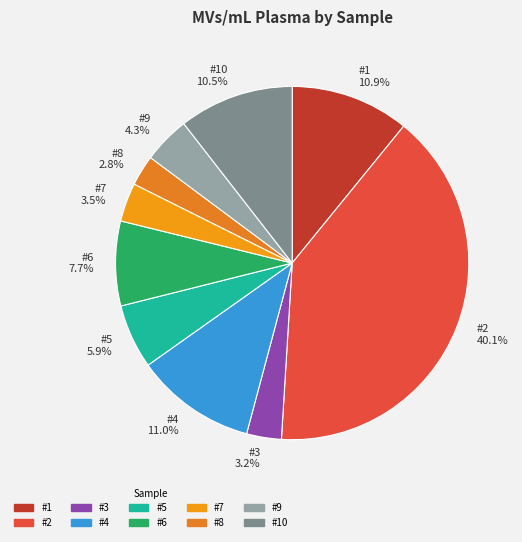

What is the largest slice in the pie chart?

#2 40.1%